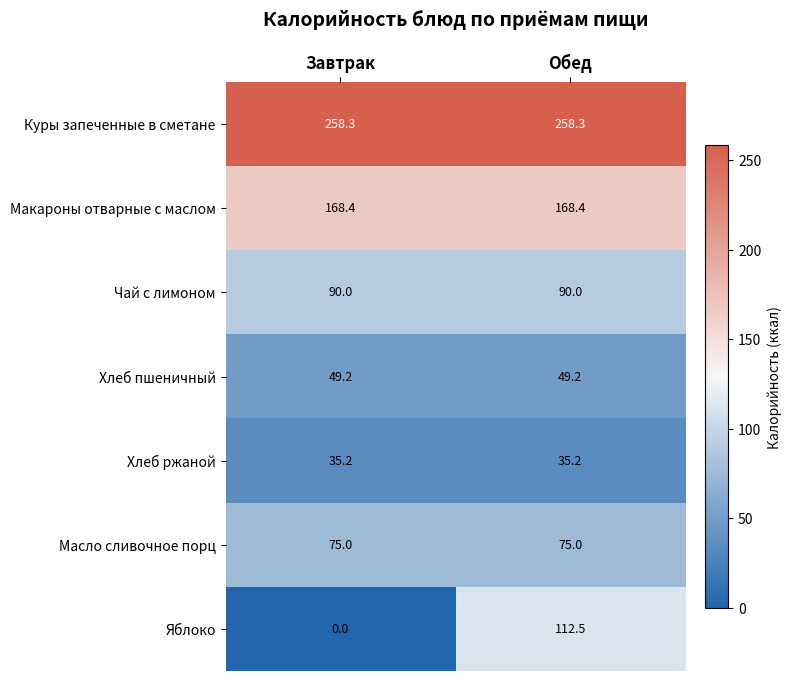

At how many categories does at least one series exceed 167?

2